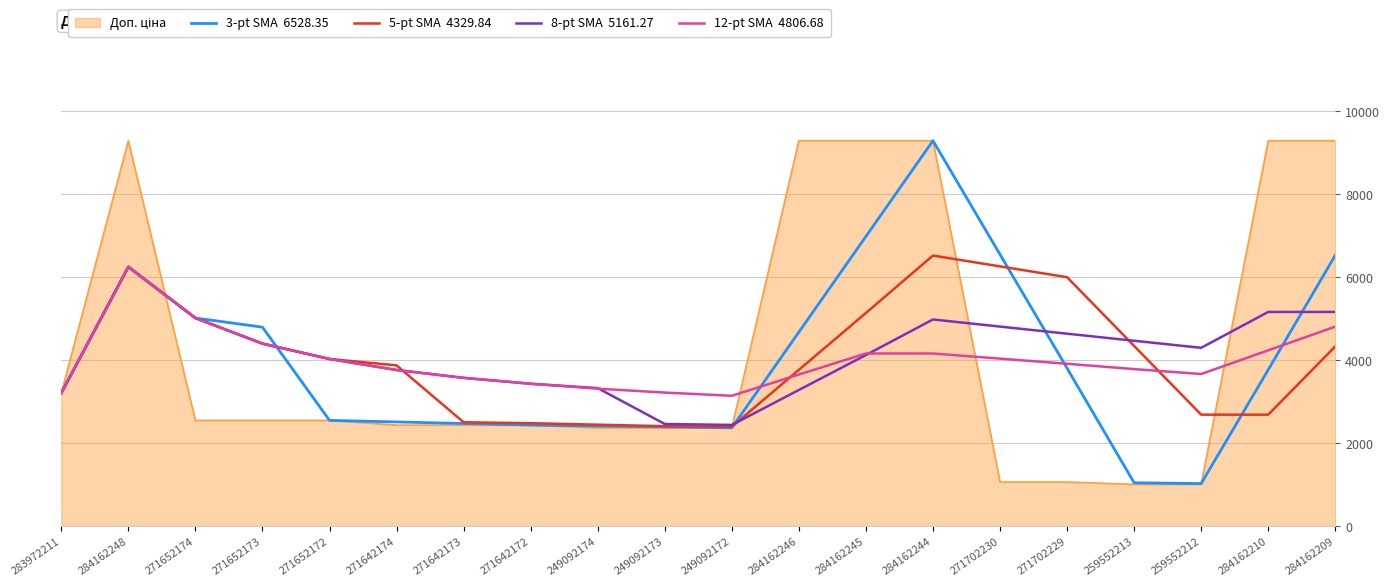

What is the total value across all series at 271702230?

22709.8